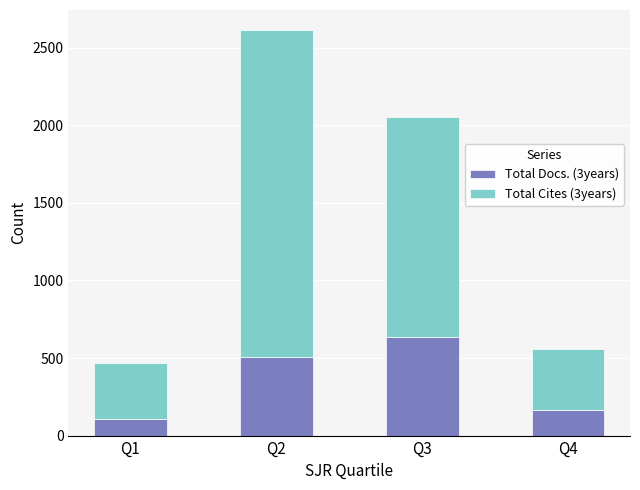

What are all the series names shown in the legend?

Total Docs. (3years), Total Cites (3years)